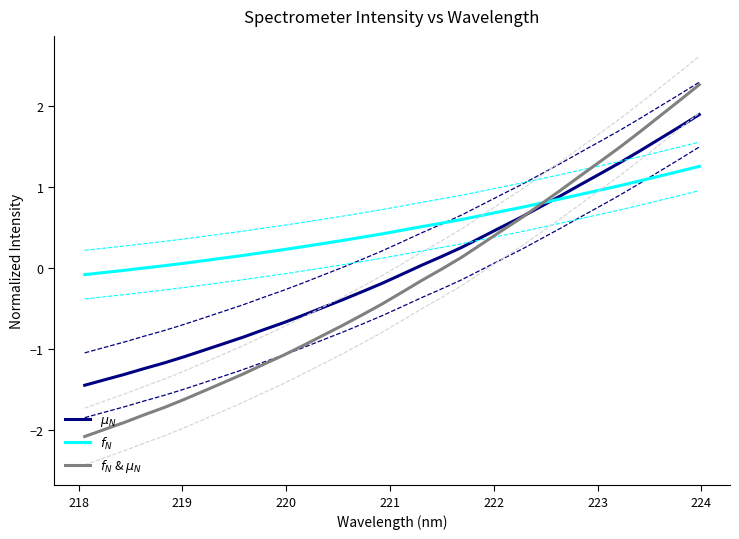

Count the number of data series in this chart.

3